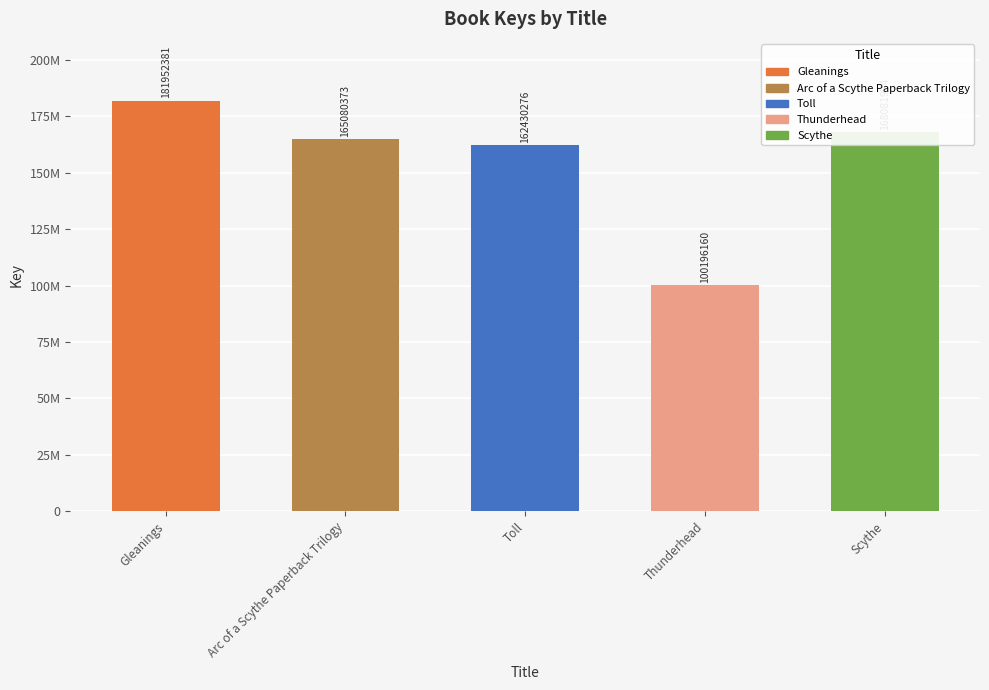

What is the minimum value shown in the chart?

100196160